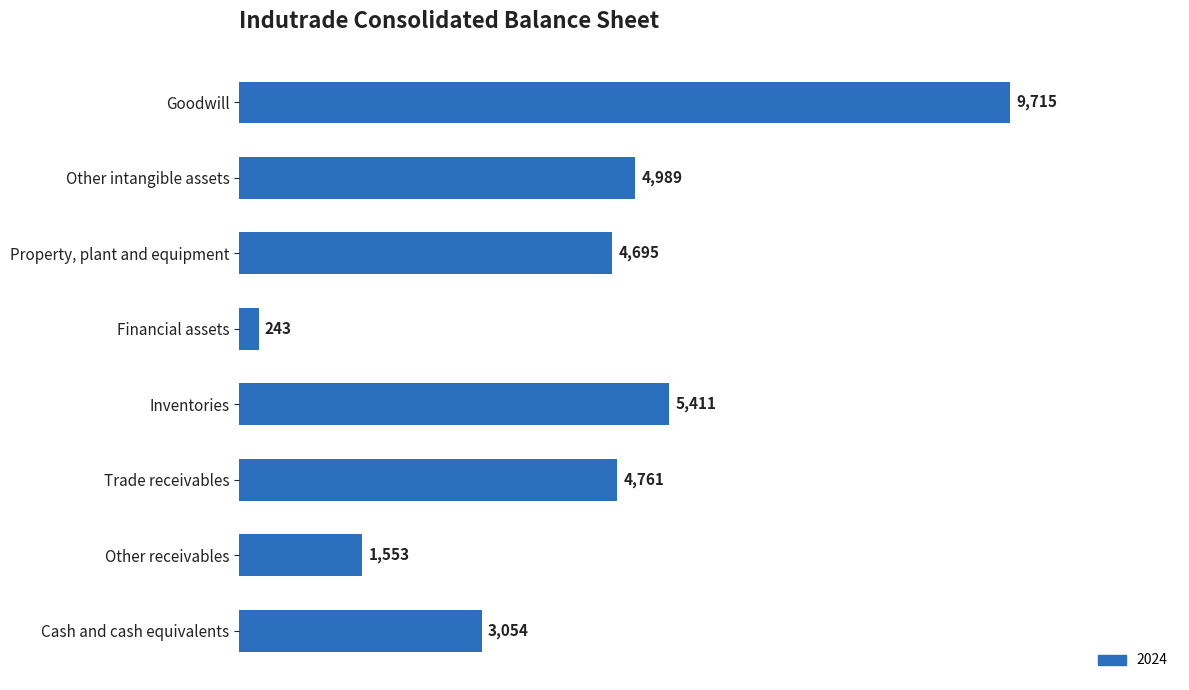

Reading top to bottom, what are all the values shown in this chart?

Goodwill=9715	Other intangible assets=4989	Property, plant and equipment=4695	Financial assets=243	Inventories=5411	Trade receivables=4761	Other receivables=1553	Cash and cash equivalents=3054